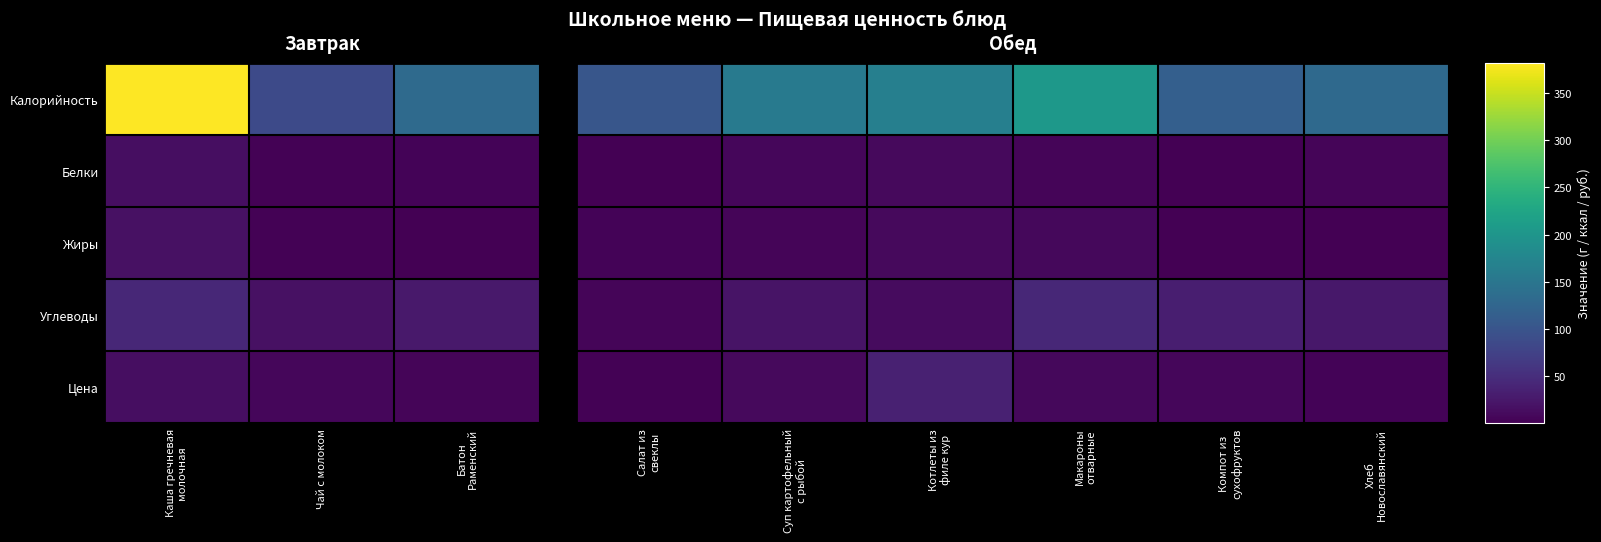

Which series changed the most between Суп картофельный с рыбой and Макароны отварные?

Калорийность